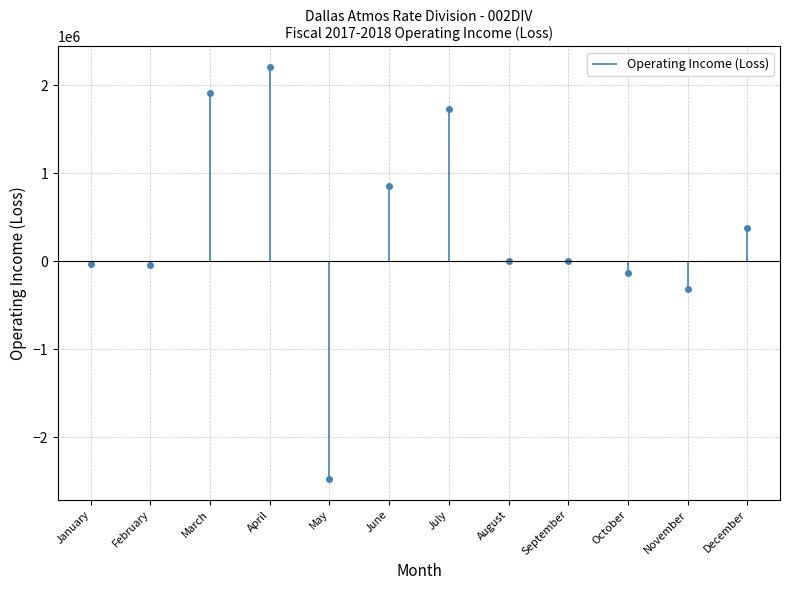

What is the difference between the second highest and second lowest values?

2221097.6